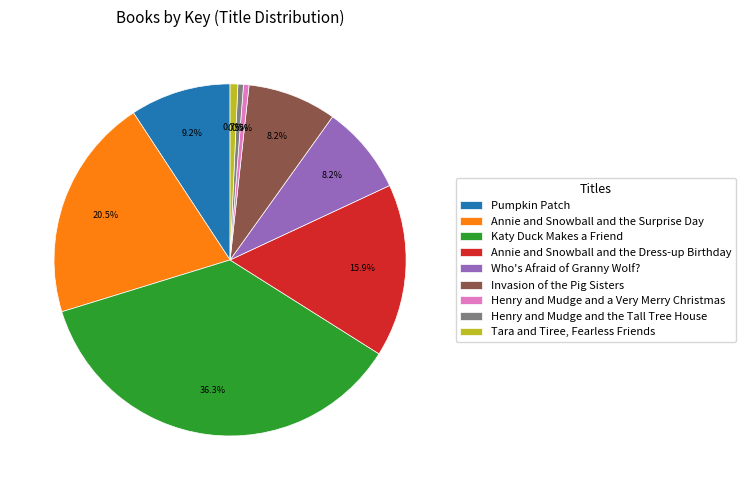

How many slices are in this pie chart?

9